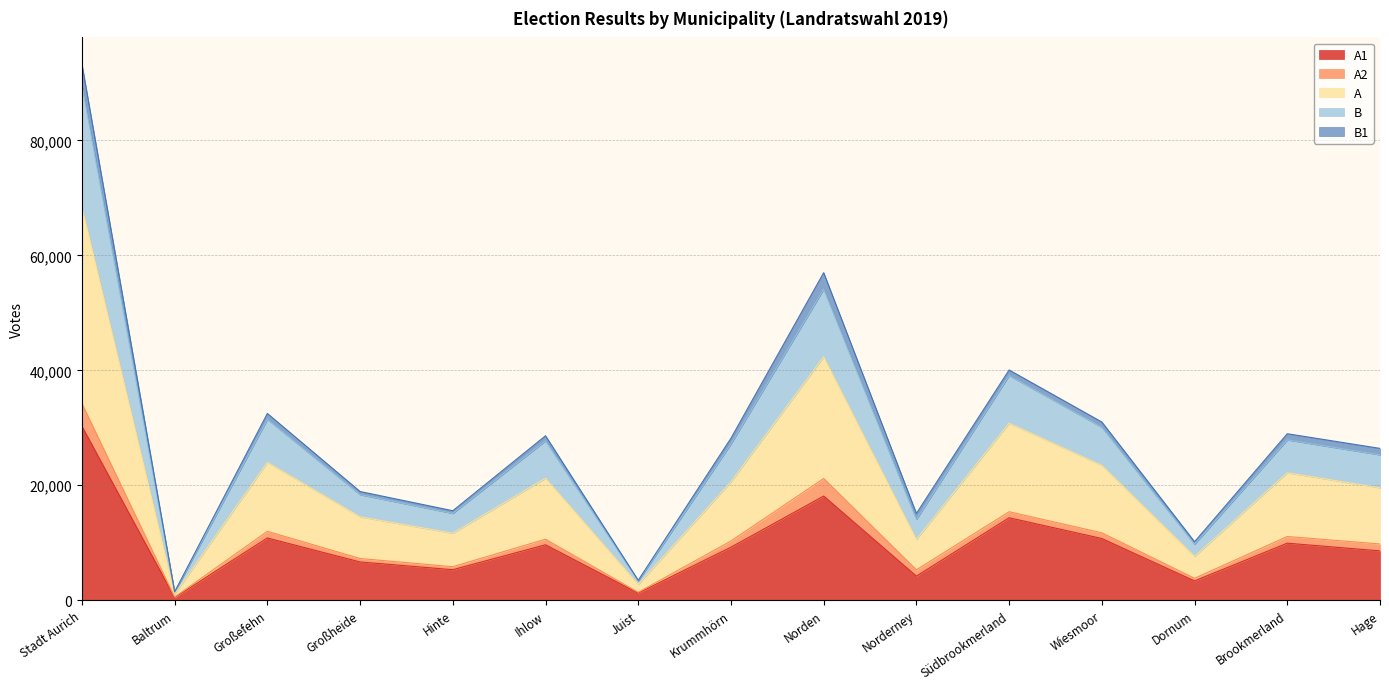

At which category is the sum across all series the highest?

Stadt Aurich